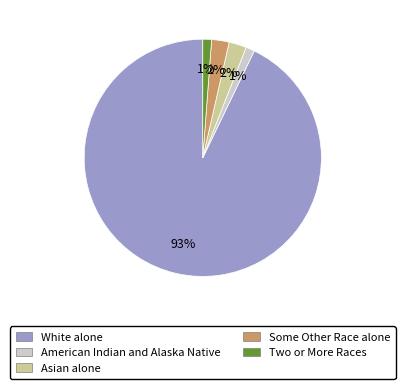

The White alone slice represents 93% of the pie. True or false?

True